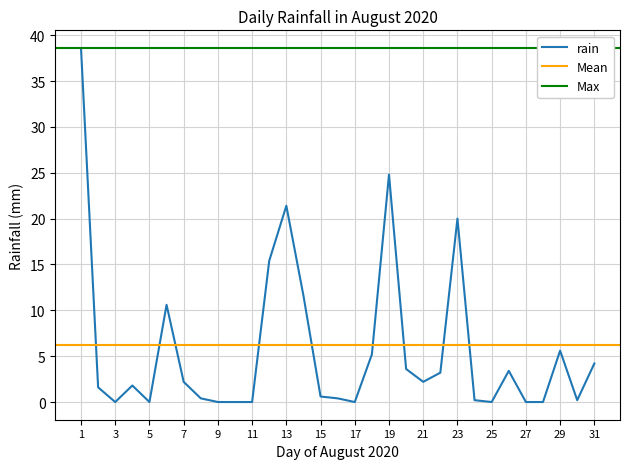

How many lines are shown in the chart?

1